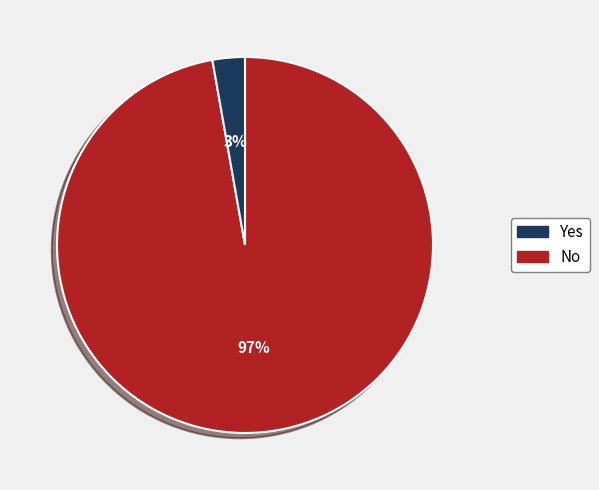

How many segments does this pie chart have?

2